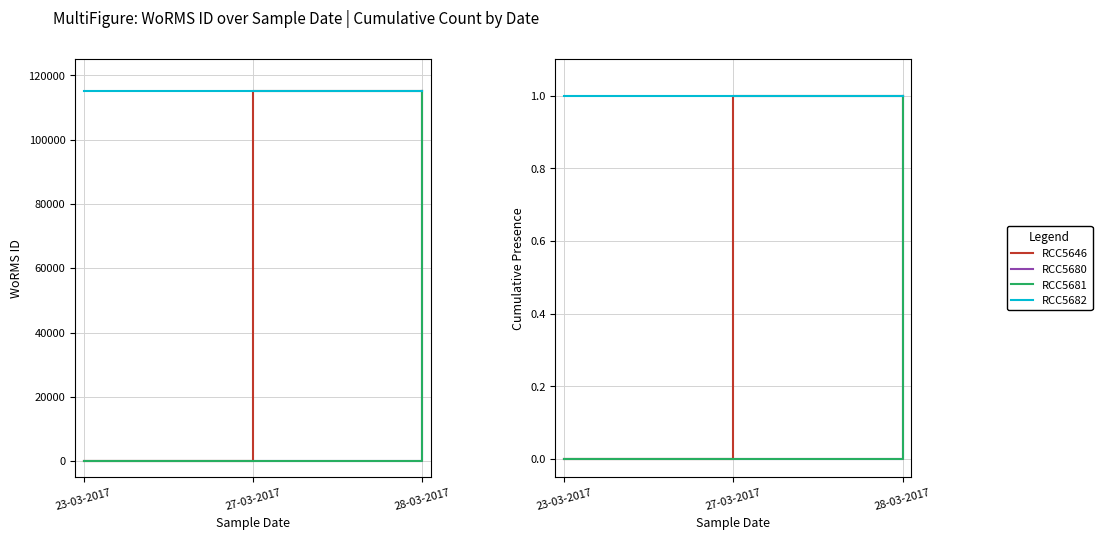

What are all the series names shown in the legend?

RCC5646, RCC5680, RCC5681, RCC5682